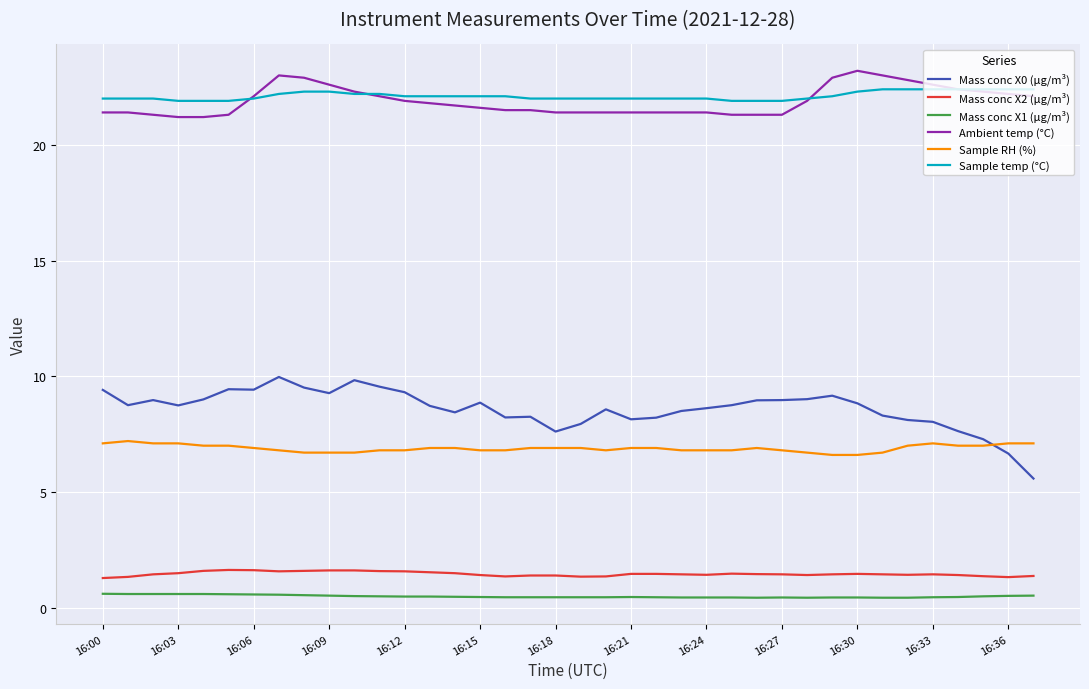

Which series has the widest spread of values?

Mass conc X0 (μg/m³)